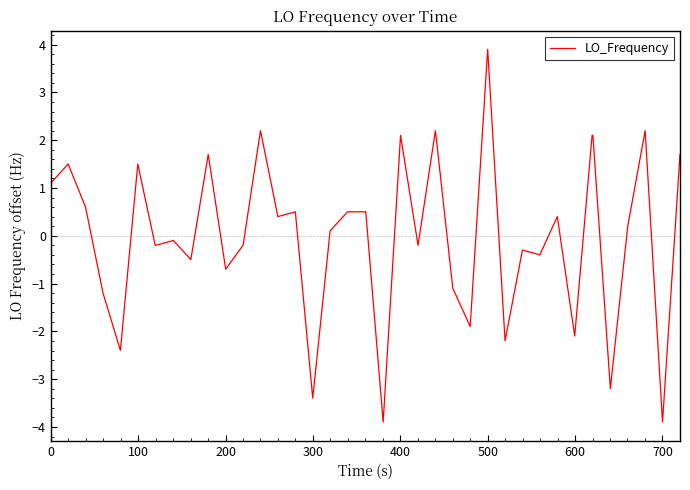

What is the smallest value displayed?

-3.9